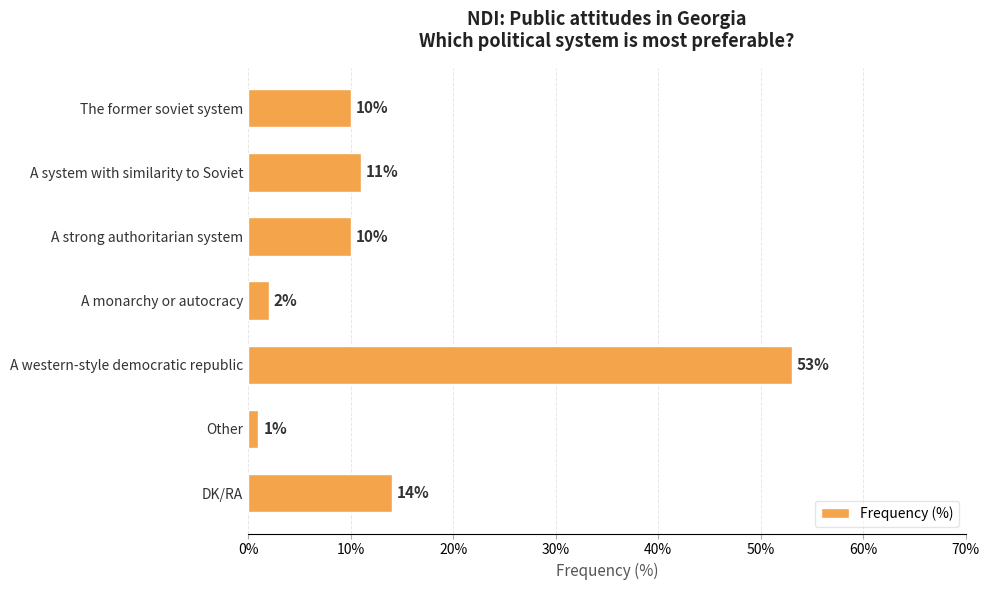

At which category does the chart reach its peak across all series?

A western-style democratic republic